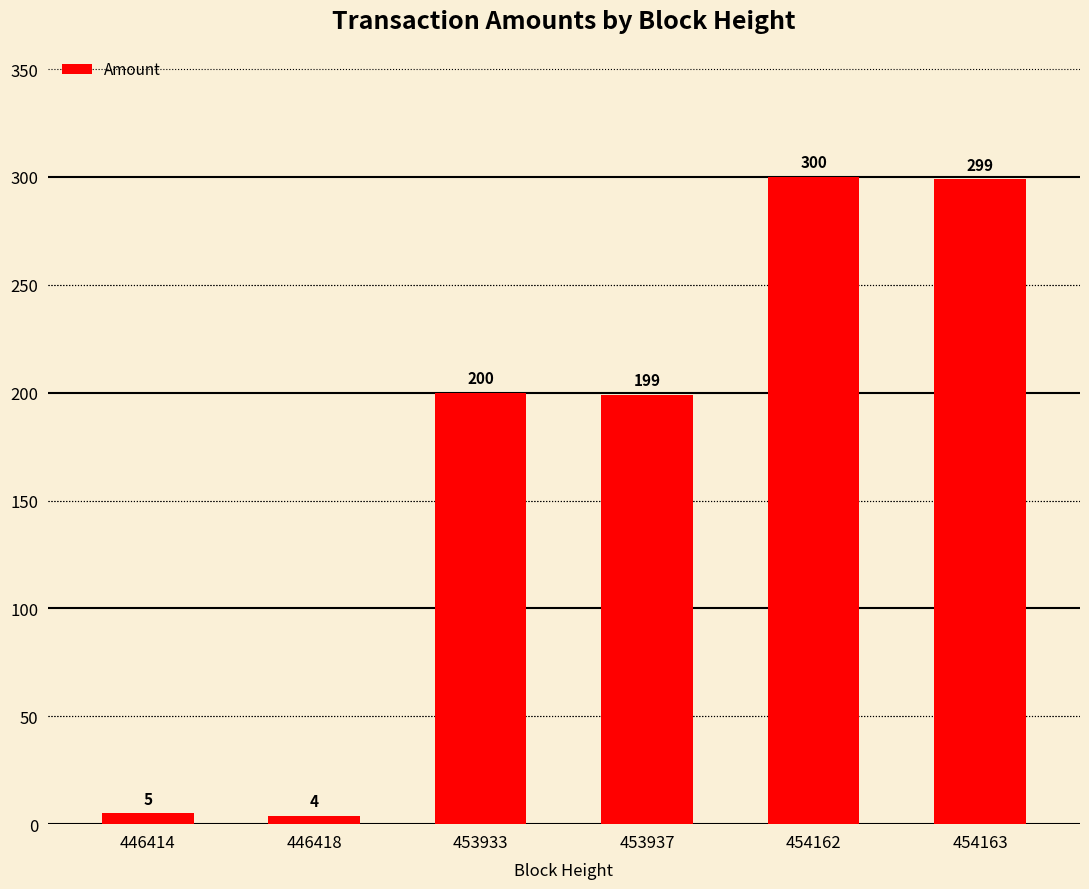

What is the ratio of the value at 453933 to the value at 446414?

40.0